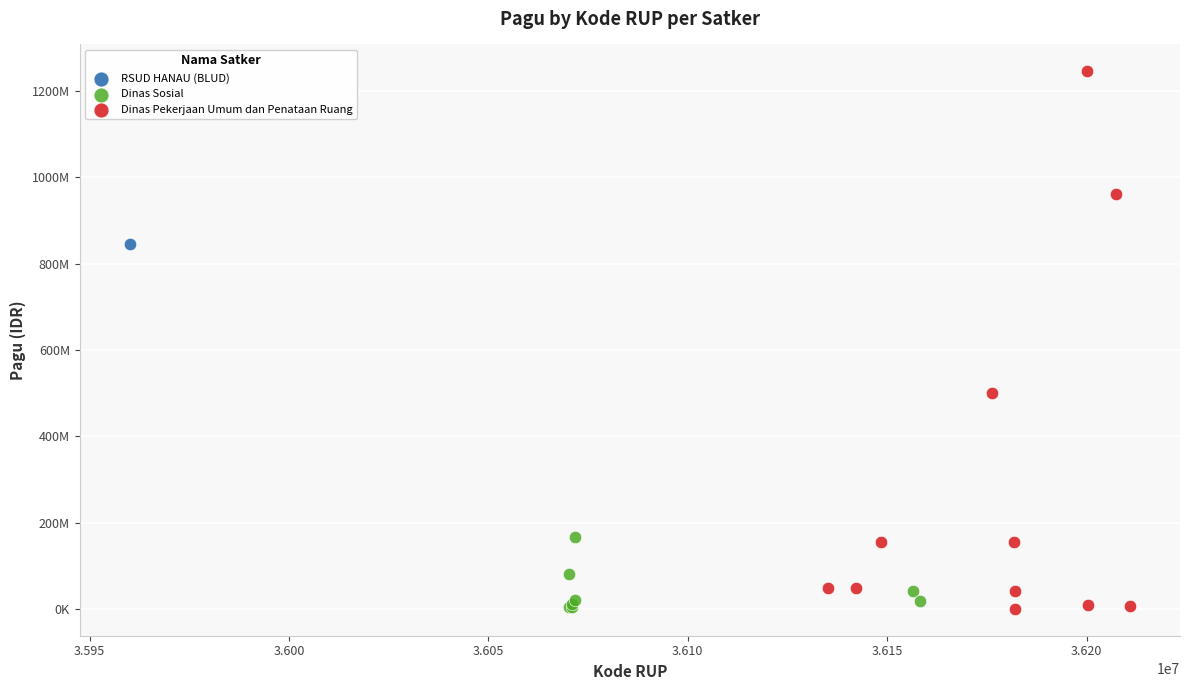

What are all the series names shown in the legend?

RSUD HANAU (BLUD), Dinas Sosial, Dinas Pekerjaan Umum dan Penataan Ruang